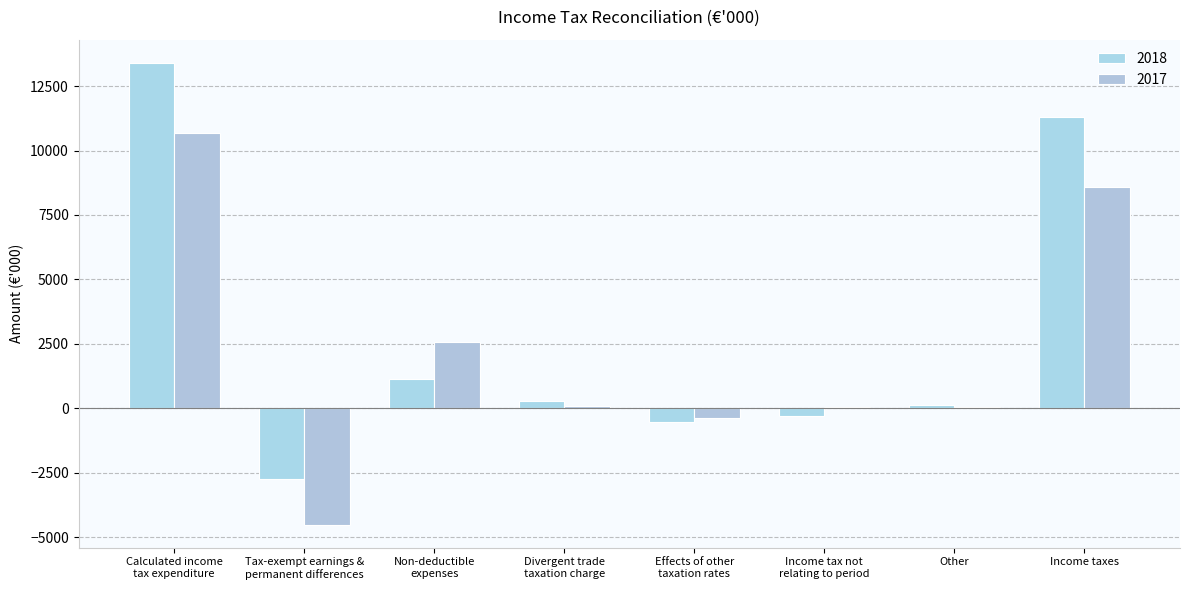

What is the maximum value for 2017?

10680